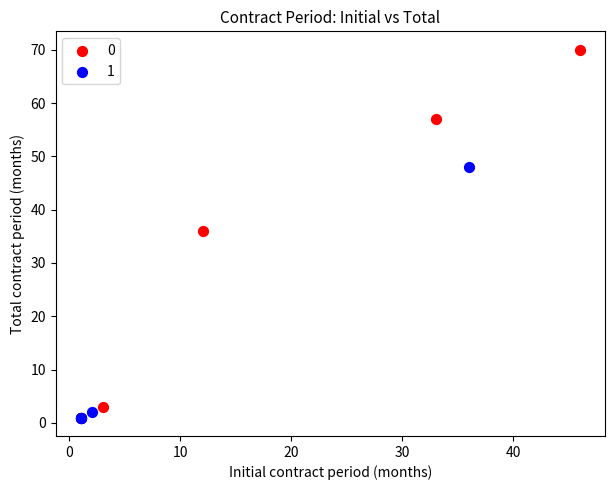

What are all the series names shown in the legend?

0, 1